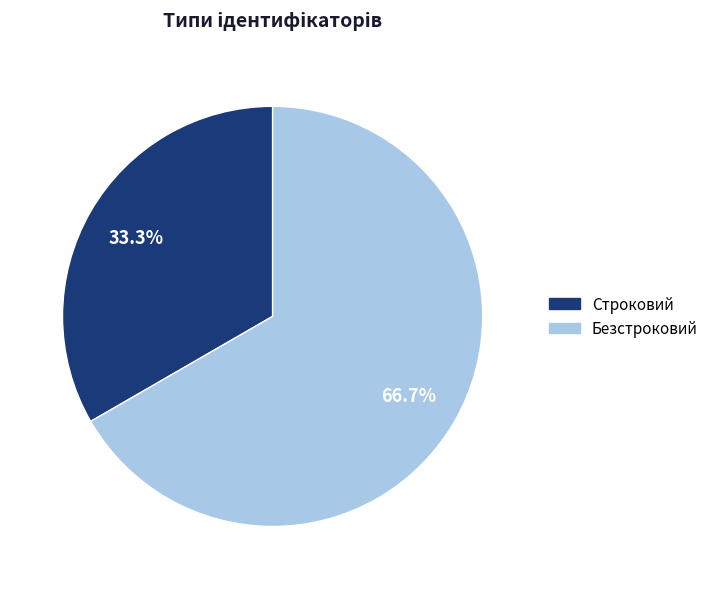

Combined, do Строковий and Безстроковий account for over 50%?

Yes